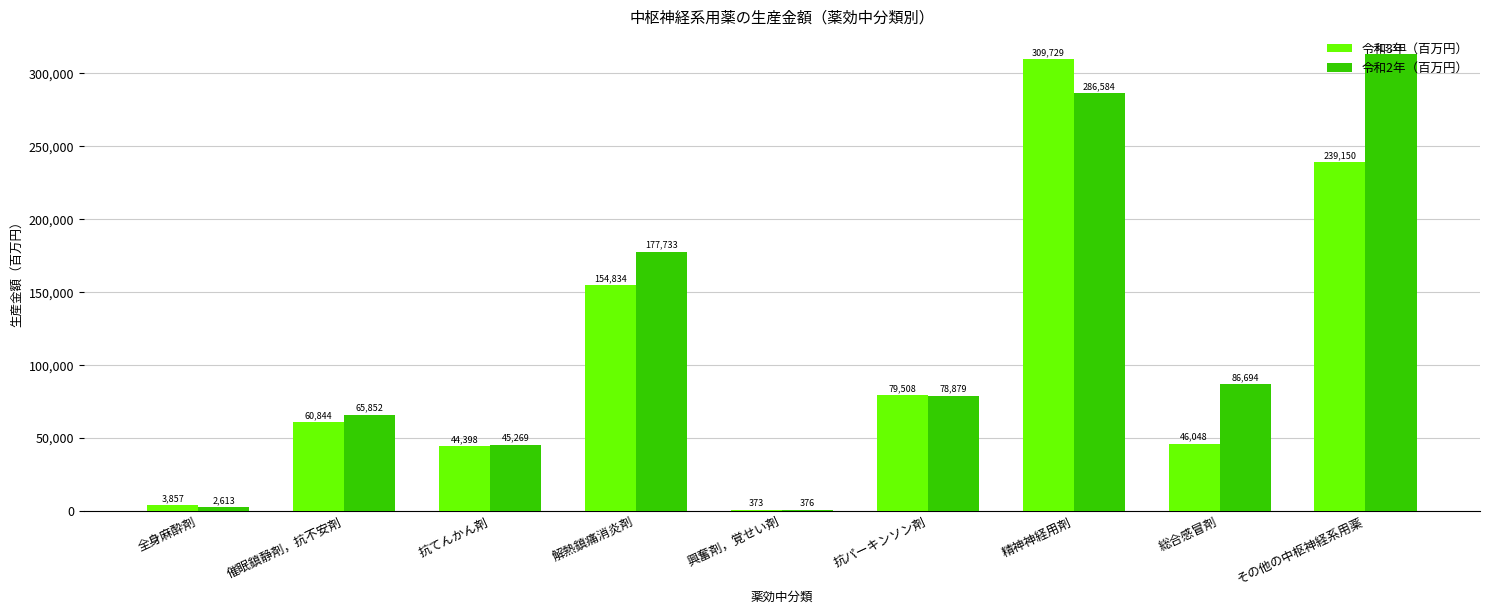

How many series are shown in this chart?

2